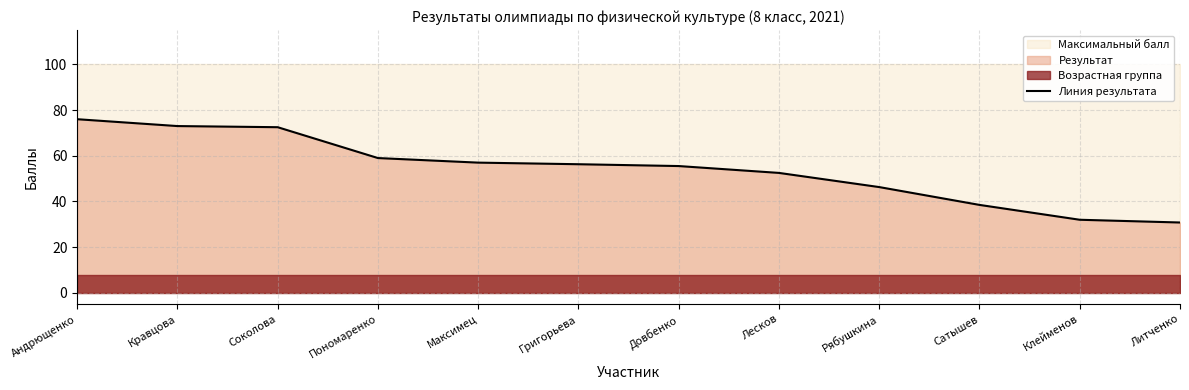

Rank the categories by value from highest to lowest.

Андрющенко, Кравцова, Соколова, Пономаренко, Максимец, Григорьева, Довбенко, Лесков, Рябушкина, Сатышев, Клейменов, Литченко